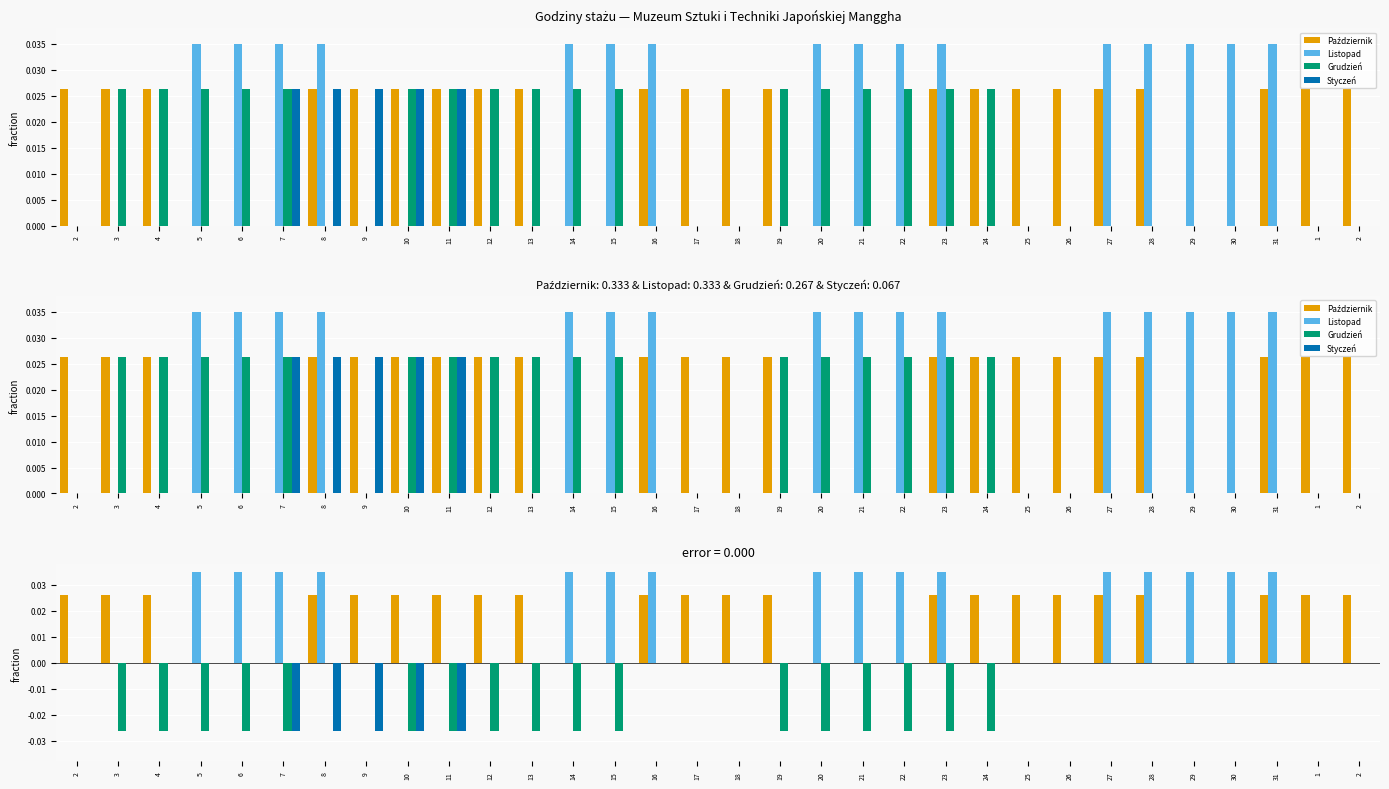

Which has a higher value, 31 or 22?

31